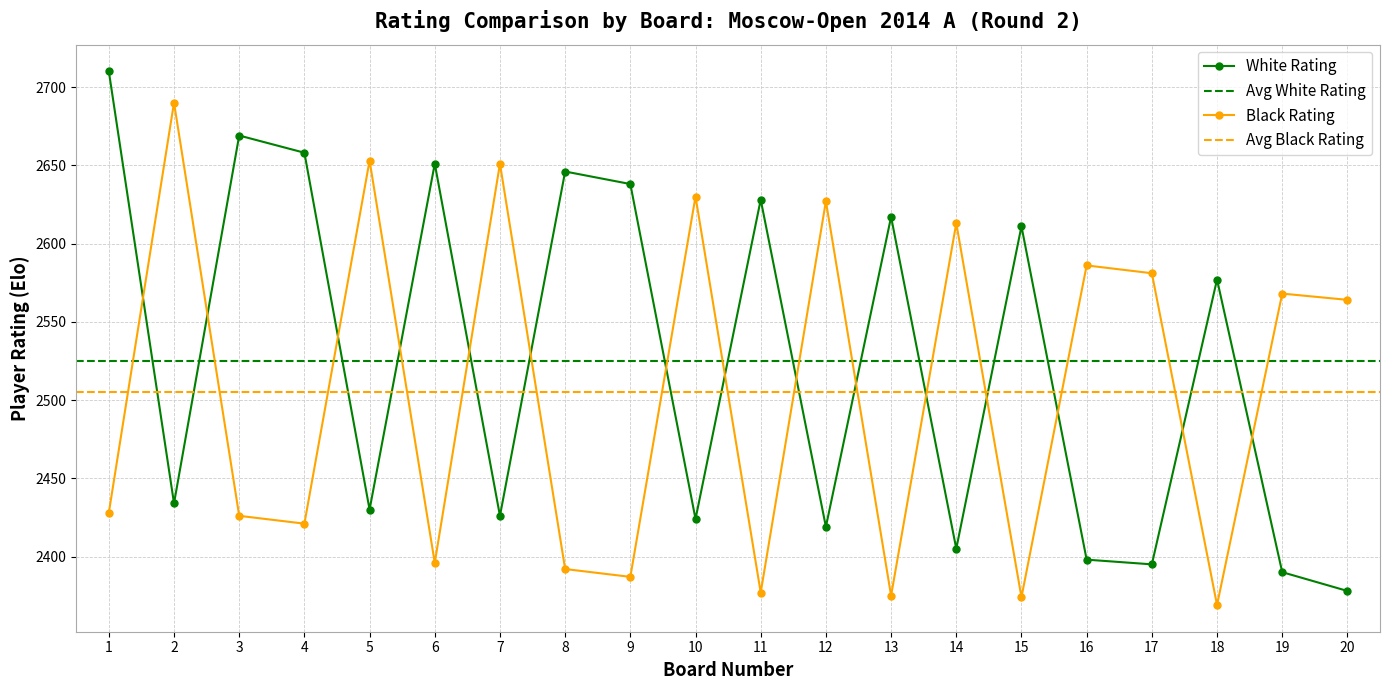

At which label is Black Rating closest to 2529?

20